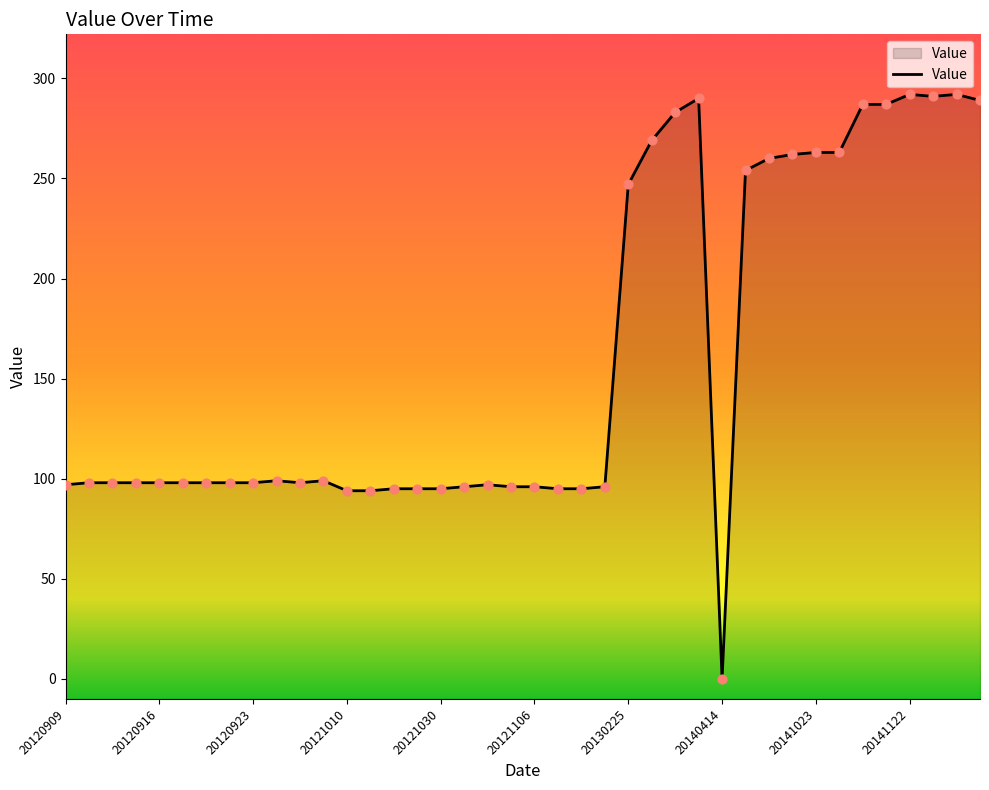

What is the change in value from 20130225 to 20130418?

+36